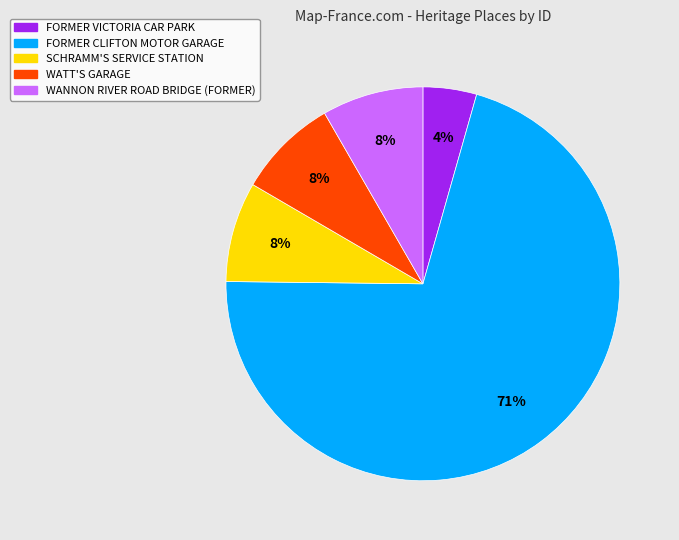

What is the largest slice in the pie chart?

FORMER CLIFTON MOTOR GARAGE